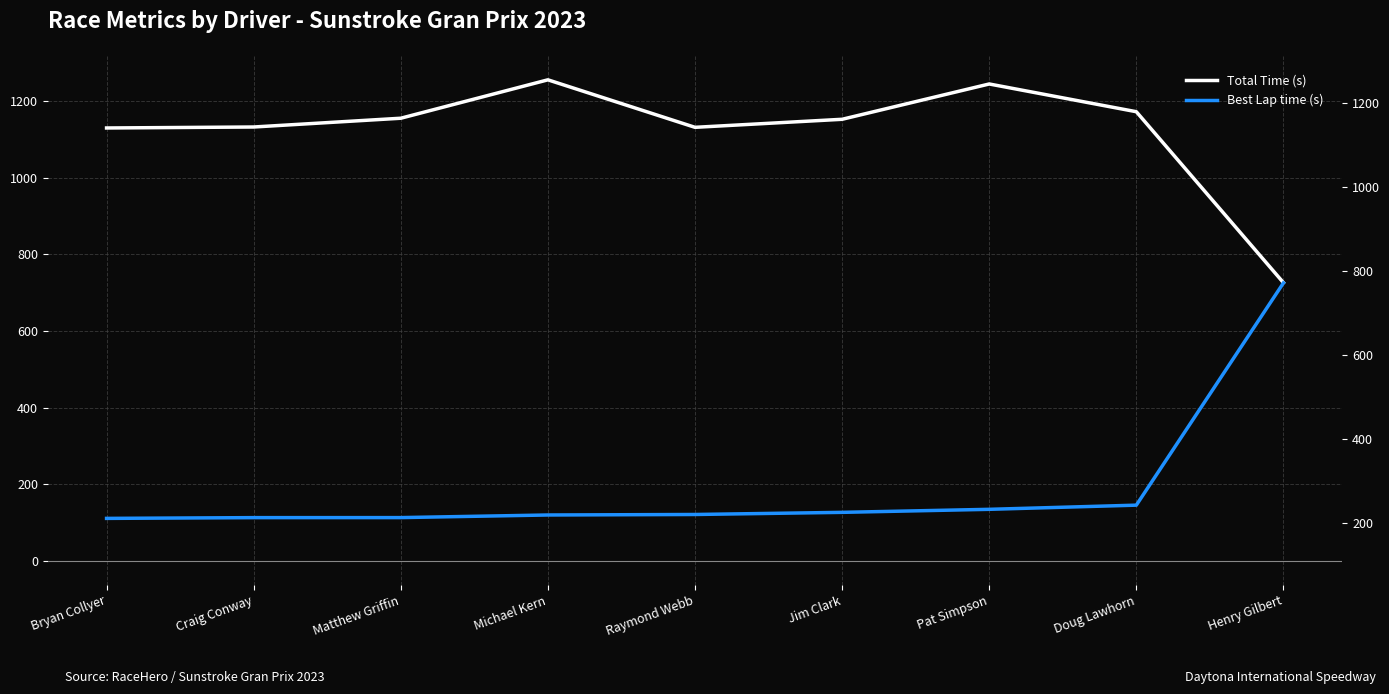

Reading left to right, list all the values displayed in this chart.

Total Time (s): 1130.2	1132.8	1155.7	1256.0	1131.9	1152.9	1245.1	1172.7	726.1
Best Lap time (s): 110.5	112.5	112.5	119.3	120.7	126.2	134.2	145.0	725.5